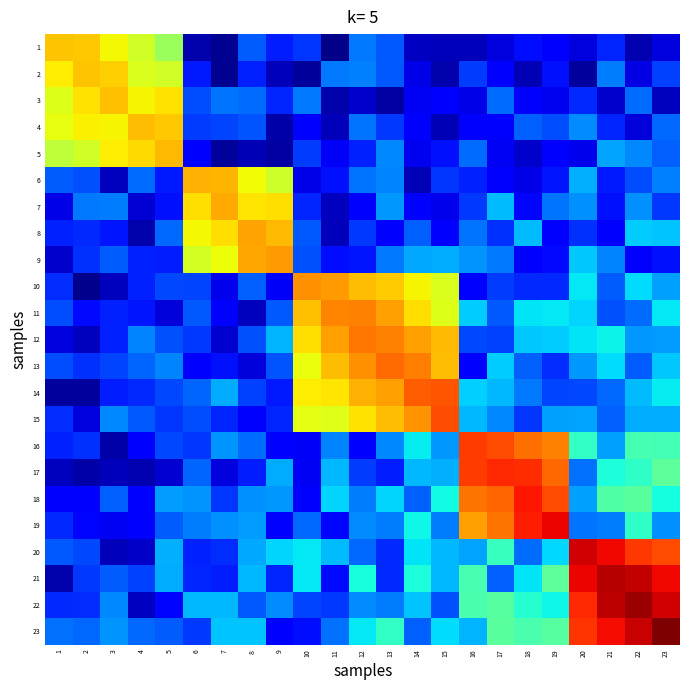

What is the difference between the highest and lowest values at 7?

0.7